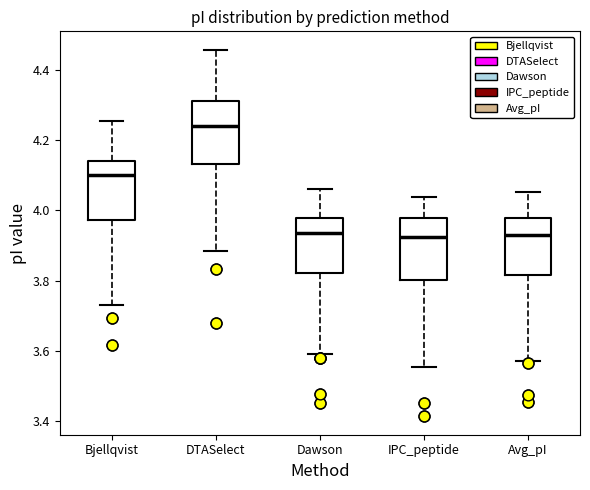

Where is the lower edge of the box for Avg_pI on the y-axis? The values are not printed on the chart, so give them approximately, as read against the axis.

3.82